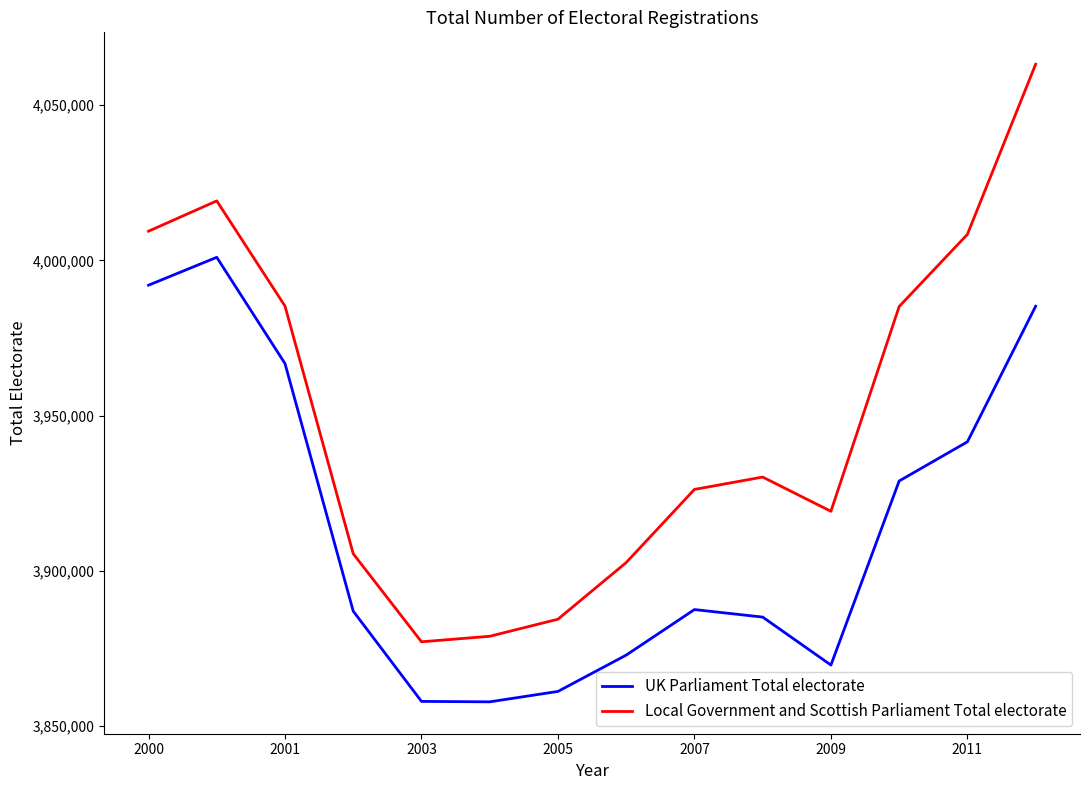

What is the maximum value for Local Government and Scottish Parliament Total electorate?

4063206